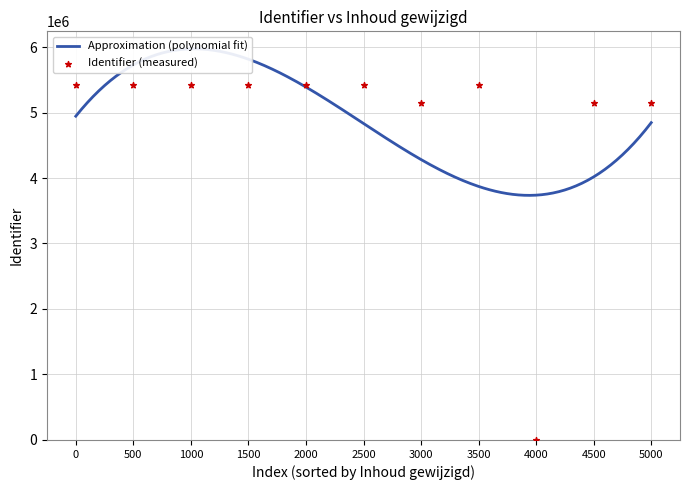

What is the ratio of the value at 2019-08-18 22:39:24 to the value at 2019-08-18 22:39:24?

1.0